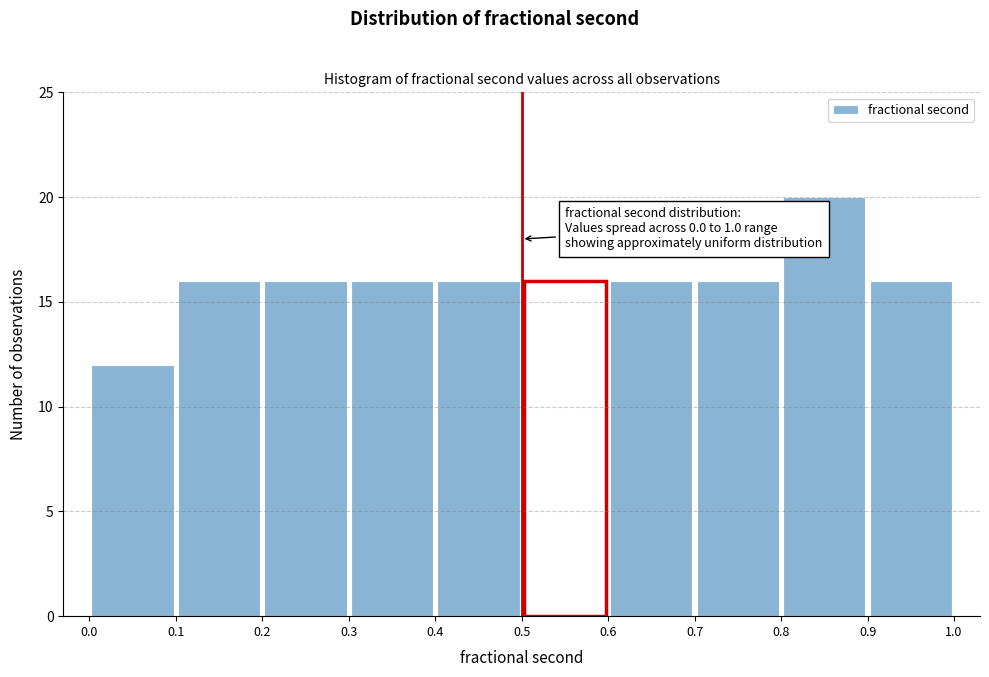

Over which range of the x-axis is the bar tallest?

0.8 to 0.9